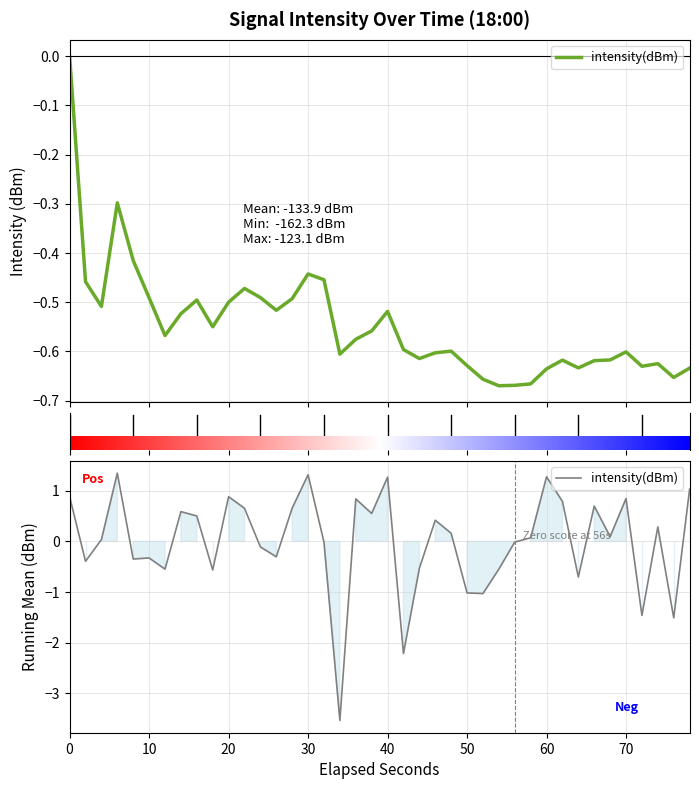

What is the maximum value shown in the chart?

1.3